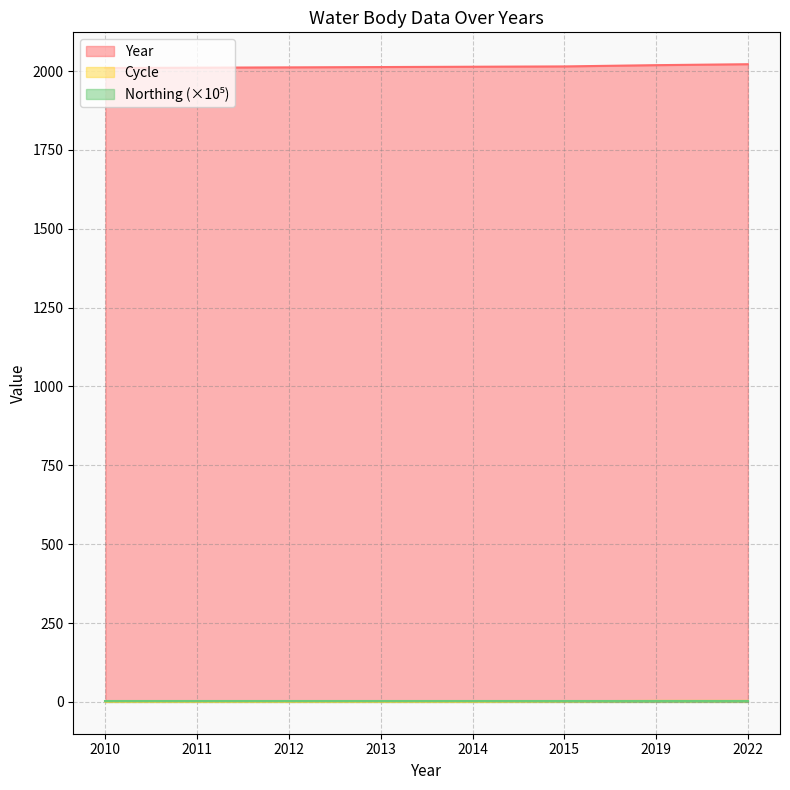

True or false: Year and Cycle intersect in this chart.

False